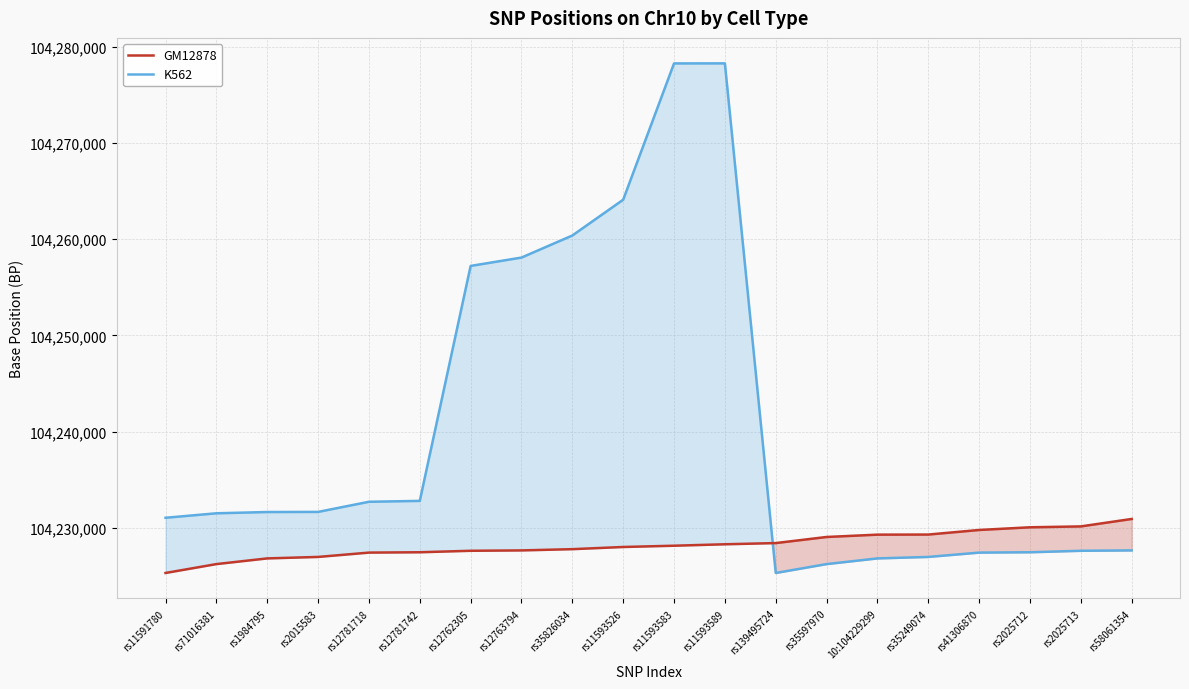

What is the spread (max minus min) of values at rs41306870?

2352